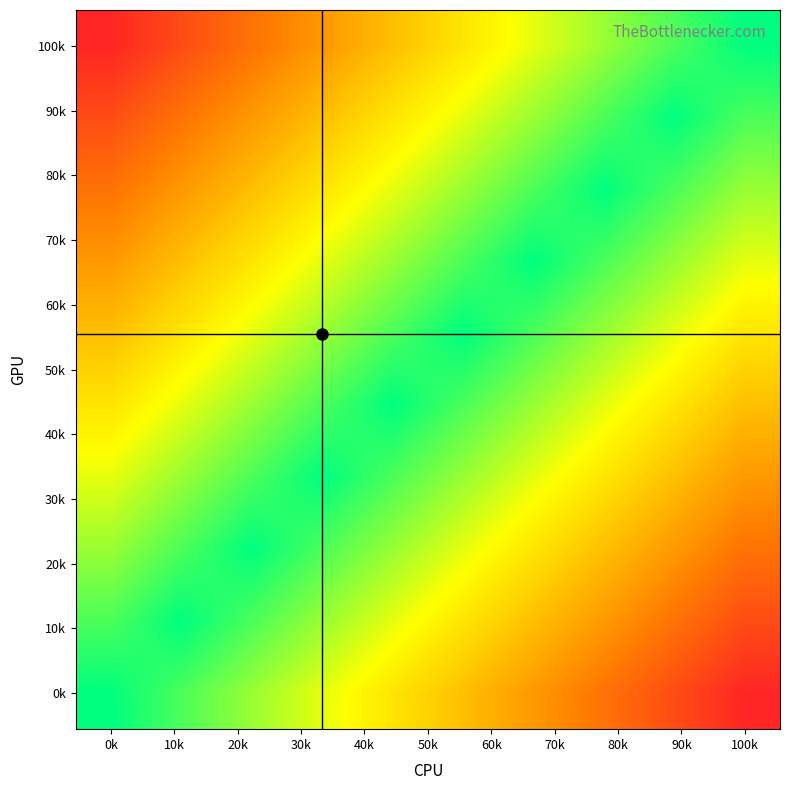

What is the greatest value displayed?

1.0